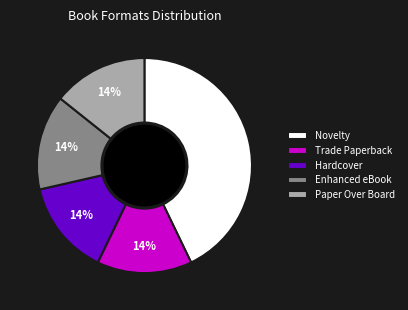

What percentage is the Enhanced eBook slice, to the nearest percent?

14%